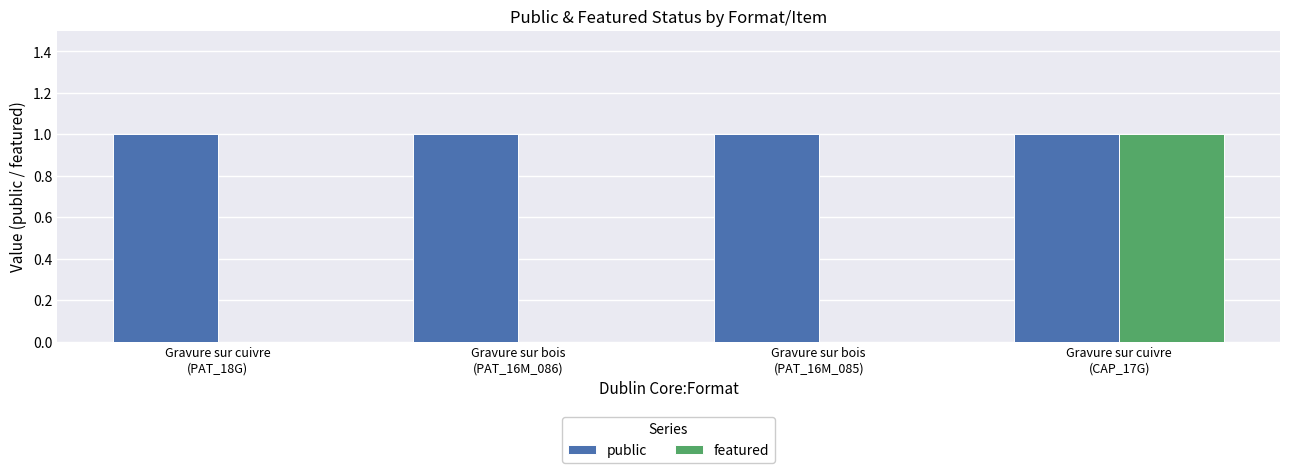

The value of public at Gravure sur cuivre
(PAT_18G) is 1. True or false?

True